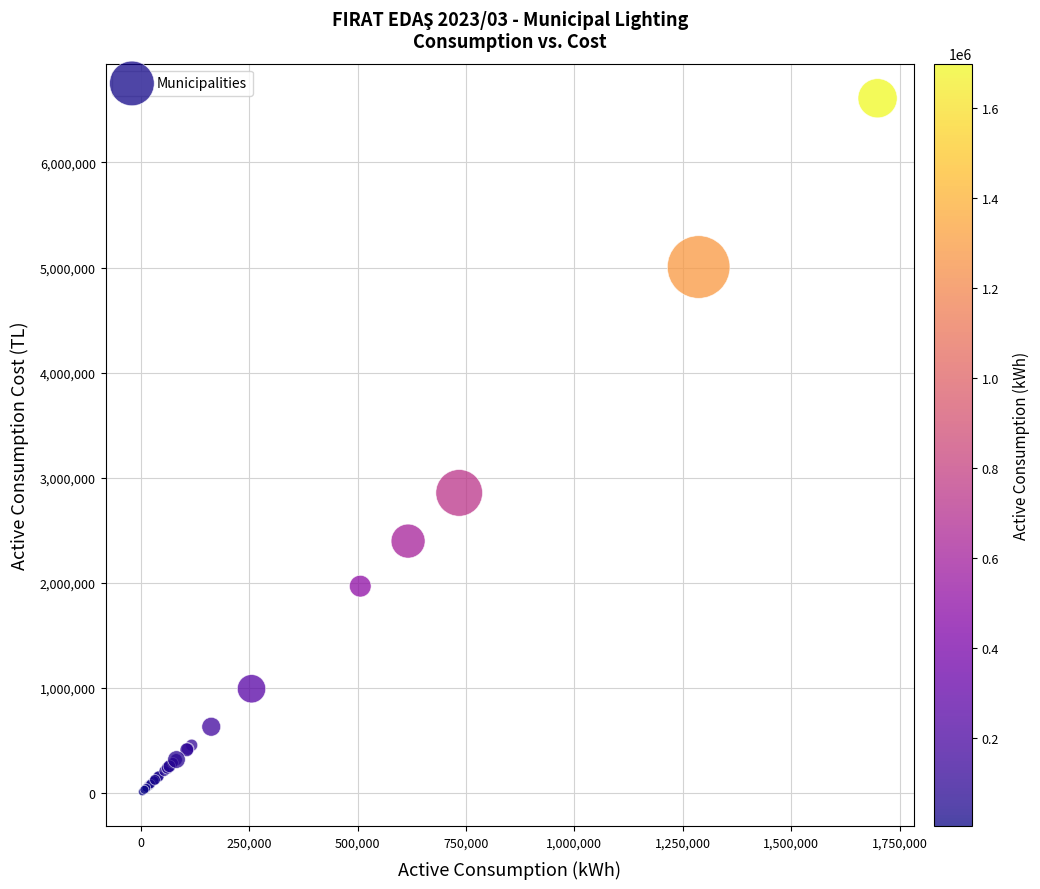

What Y value in the scatter plot is closest to 3312103?

2856849.1